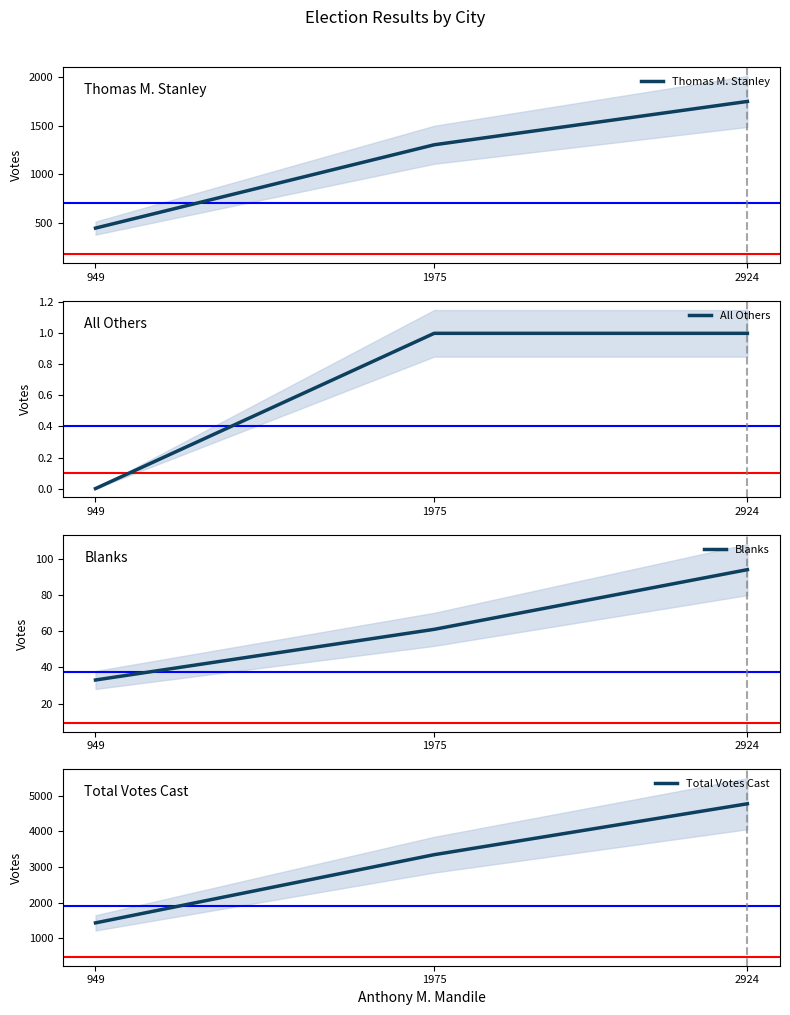

At which label is Blanks closest to 63?

1975